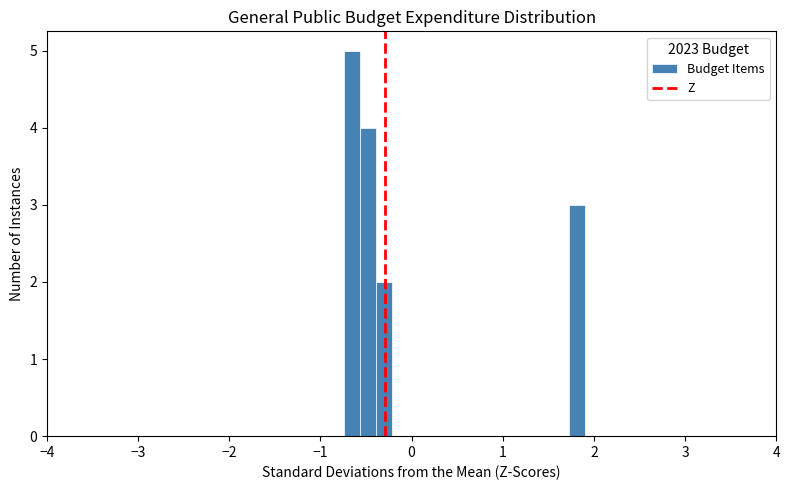

Read against the x-axis, roughly where is the centre of the tallest bar?

-0.7